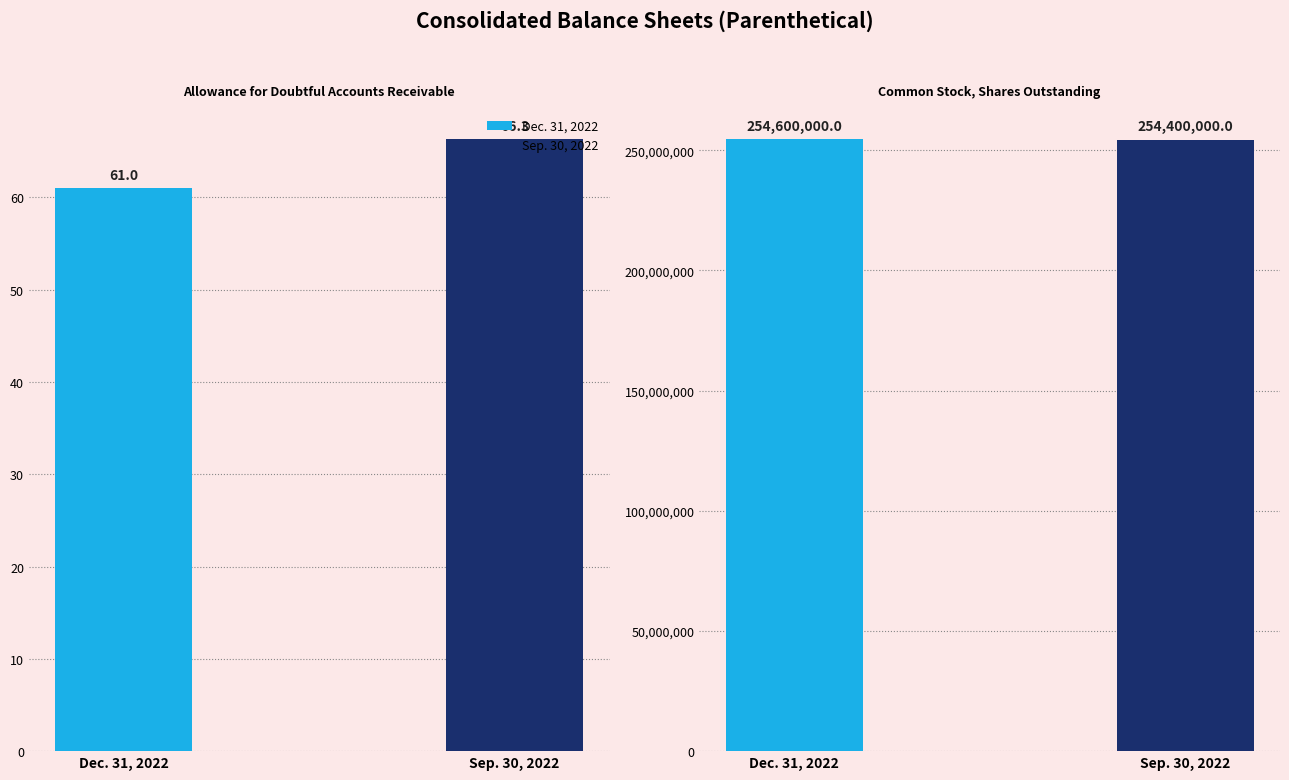

What are all the series names shown in the legend?

Dec. 31, 2022, Sep. 30, 2022